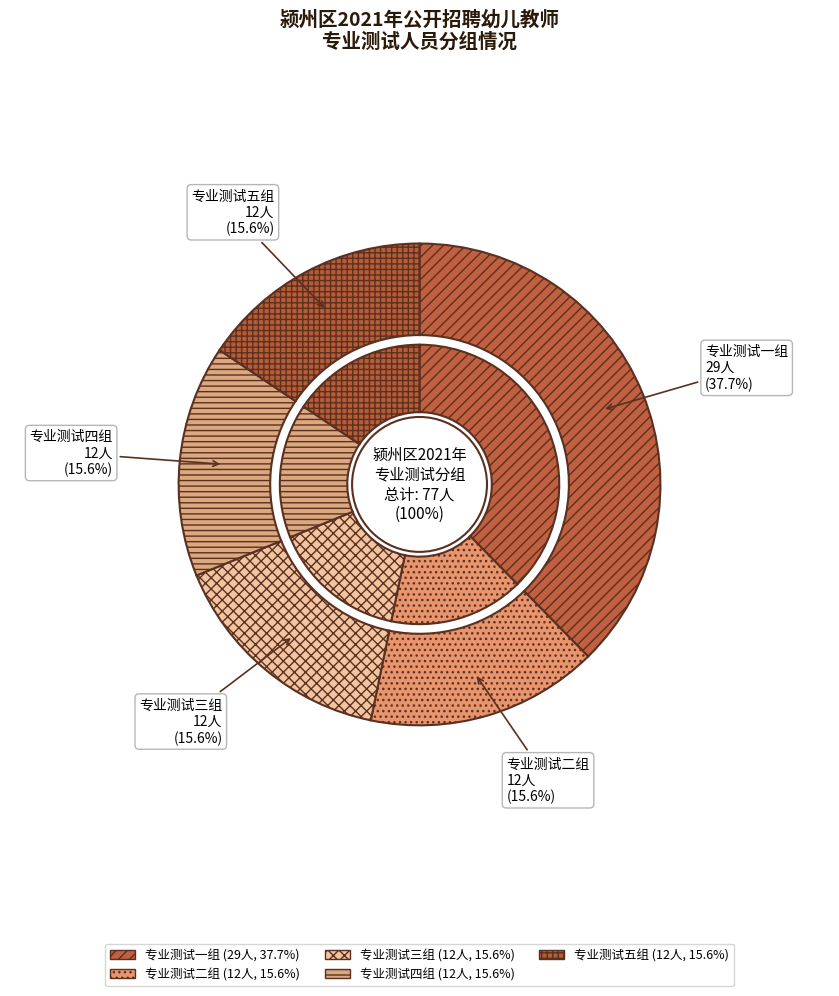

Is the sum of 专业测试二组 and 专业测试四组 greater than half?

No